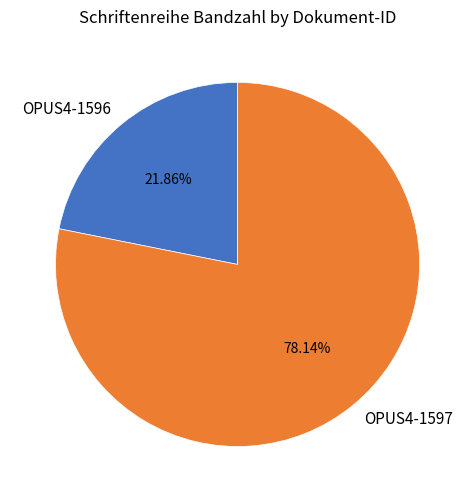

To the nearest percent, what is the difference between the OPUS4-1596 and OPUS4-1597 slice percentages?

56%